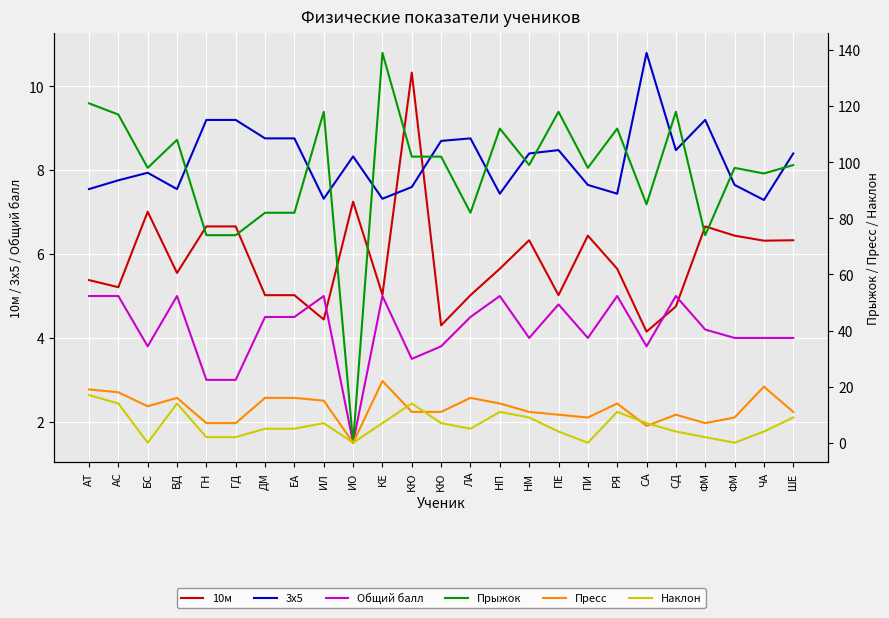

Which category has the highest value in the 10м series?

КЮ